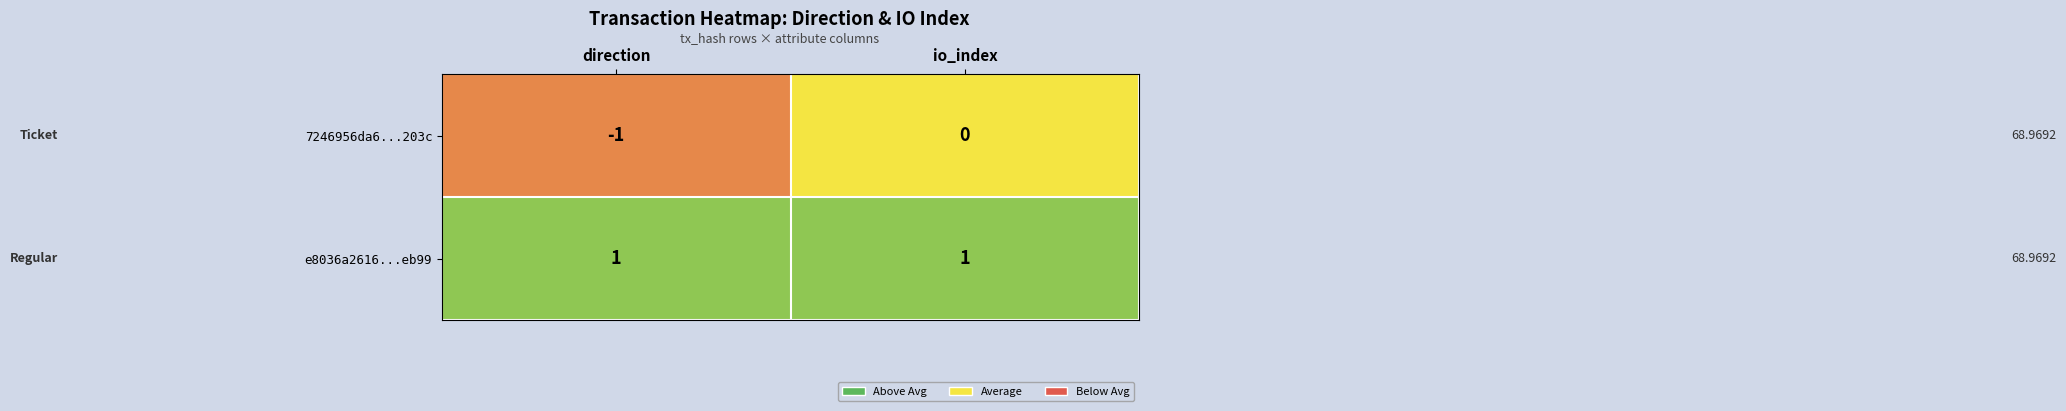

How many data points does each series have?

2